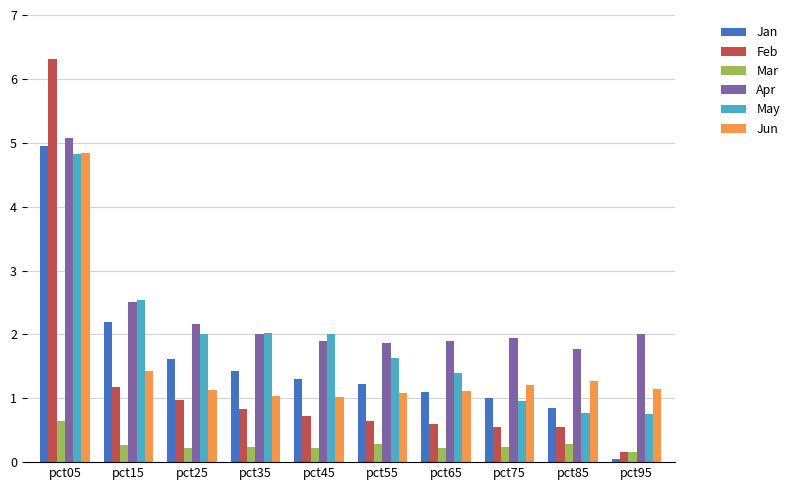

What is the maximum value shown in the chart?

6.3